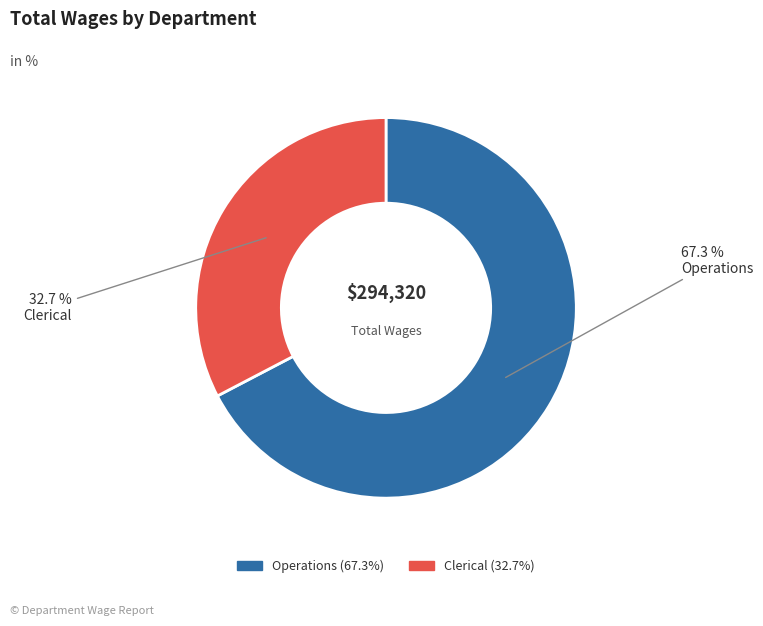

How many slices are in this pie chart?

2